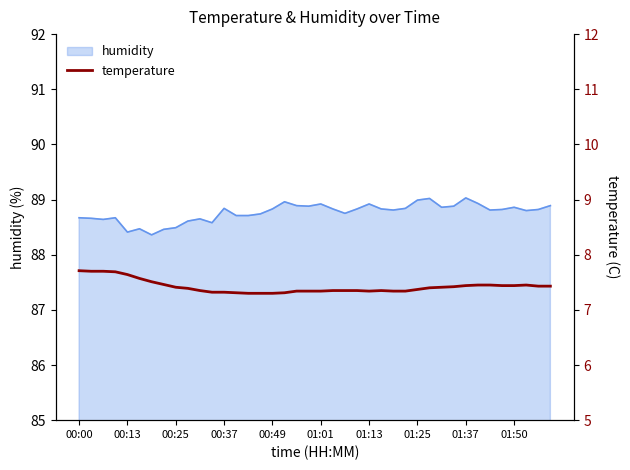

What is the highest value of the humidity series?

89.0